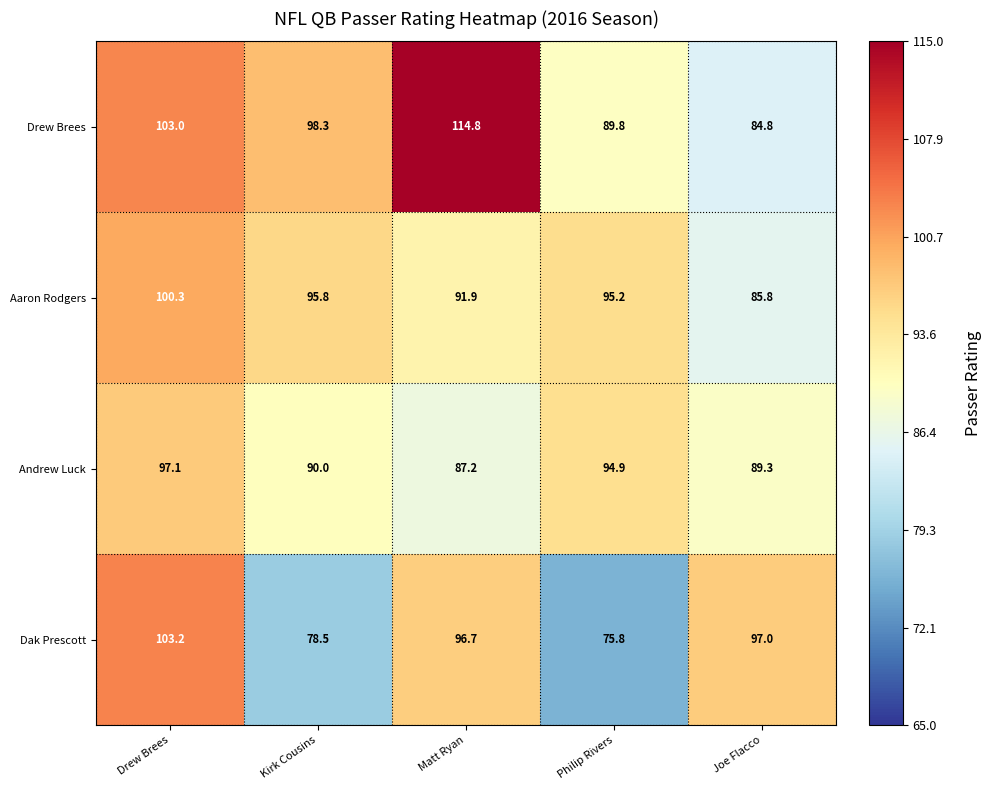

Rank the series by their maximum value, from lowest to highest.

Andrew Luck, Aaron Rodgers, Dak Prescott, Drew Brees